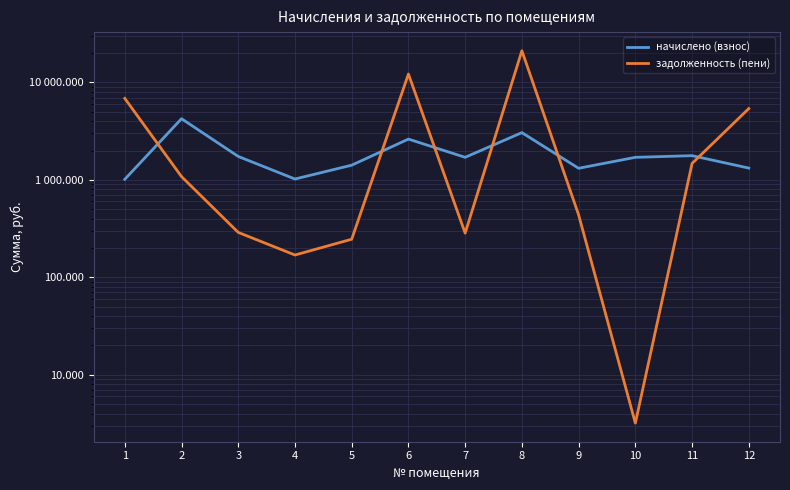

Which series has the largest total across all categories?

задолженность (пени)